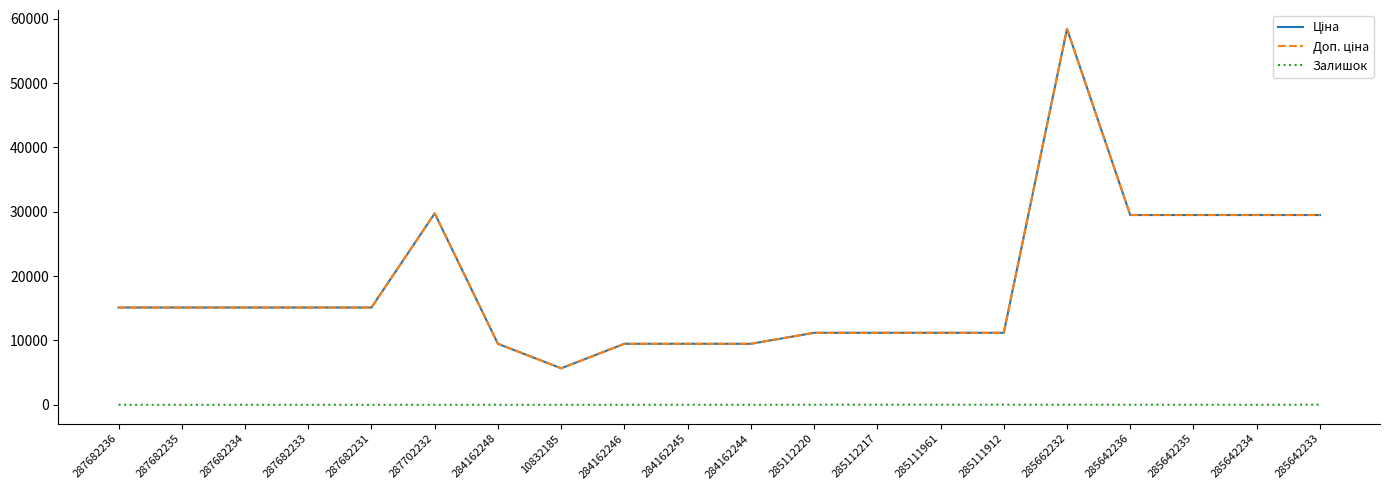

Does the chart have visible grid lines?

No